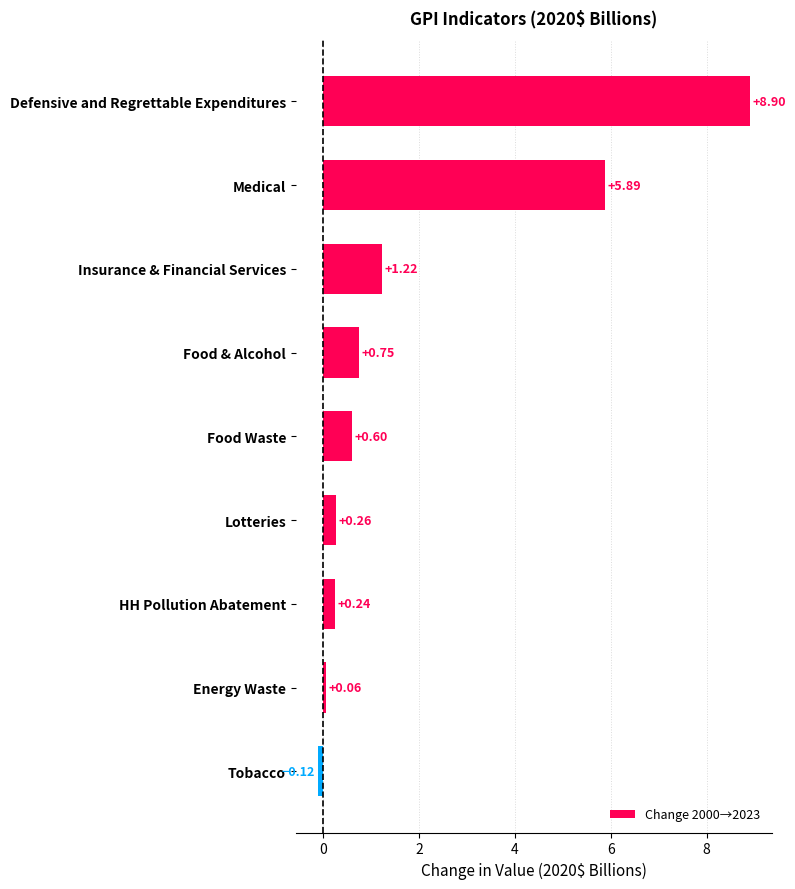

List the labels in order of value, largest first.

Defensive and Regrettable Expenditures, Medical, Insurance & Financial Services, Food & Alcohol, Food Waste, Lotteries, HH Pollution Abatement, Energy Waste, Tobacco